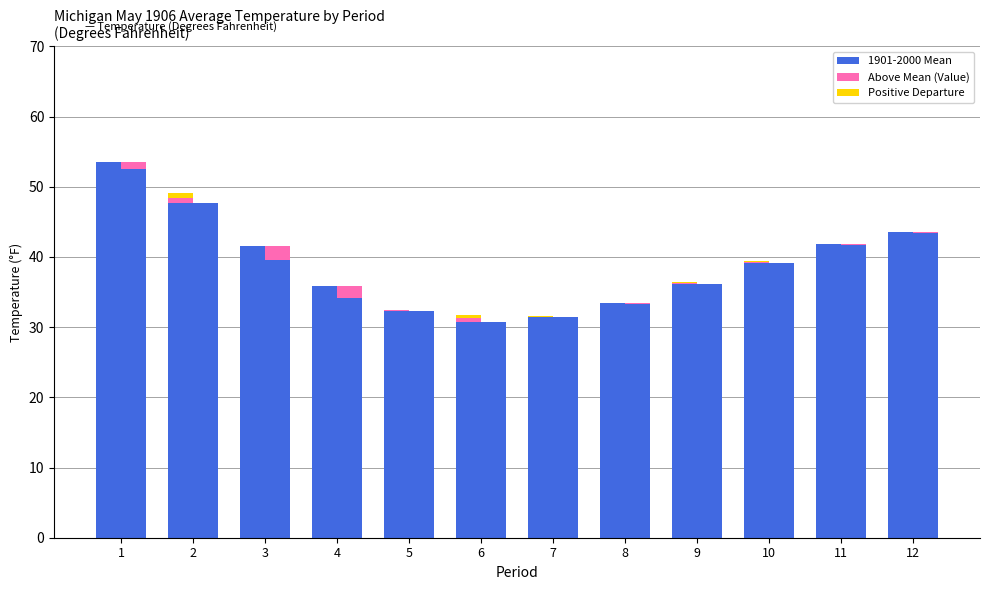

Rank the series by their maximum value, from lowest to highest.

Above Mean (Value), Positive Departure, 1901-2000 Mean